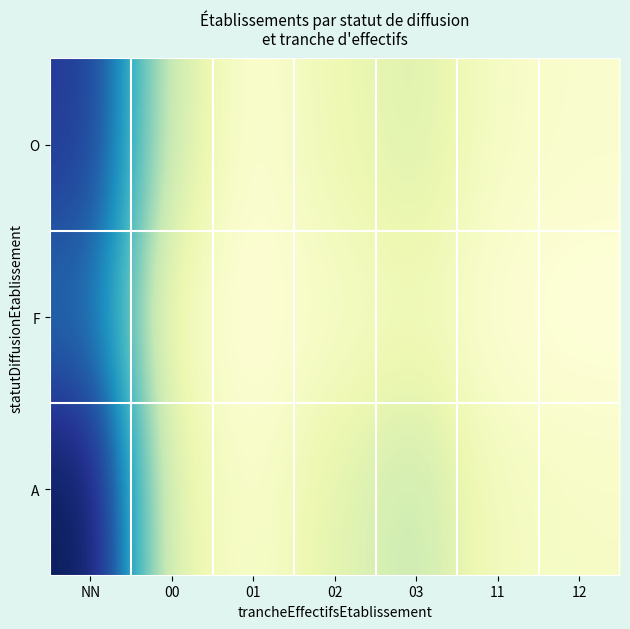

Reading left to right, what are all the values shown in this chart?

O: NN=45	00=12	01=3	02=8	03=11	11=5	12=4
F: NN=38	00=6	01=2	02=5	03=7	11=3	12=2
A: NN=52	00=9	01=4	02=10	03=14	11=6	12=5